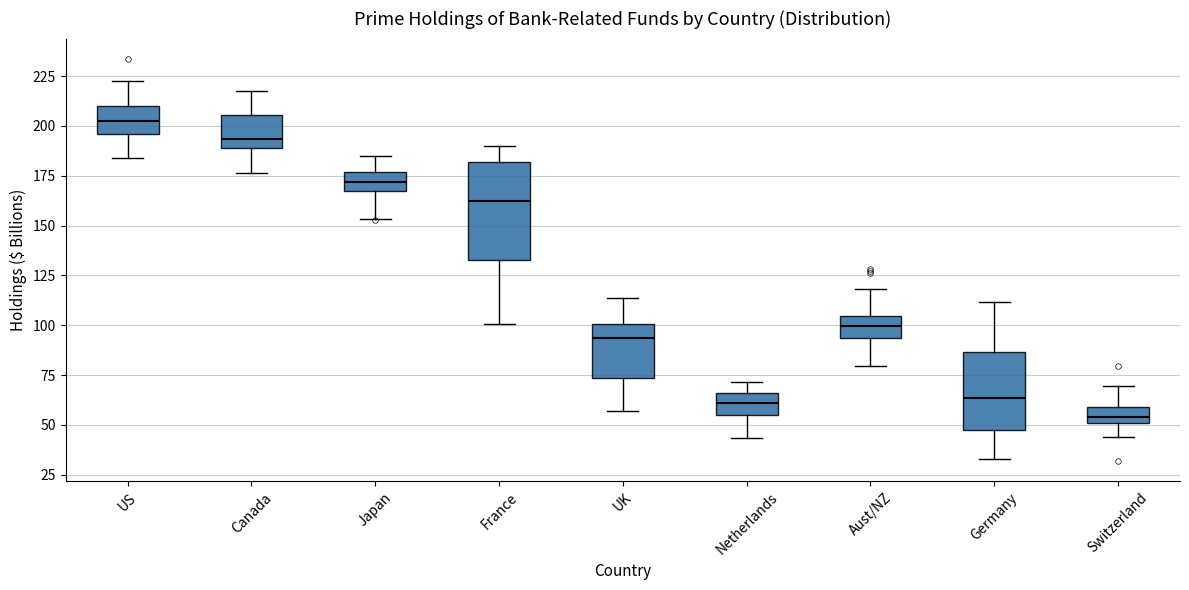

Which box is the tallest, from its lower edge to its upper edge?

France